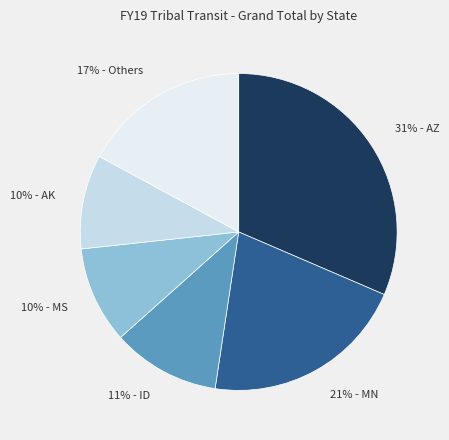

How many slices are in this pie chart?

6